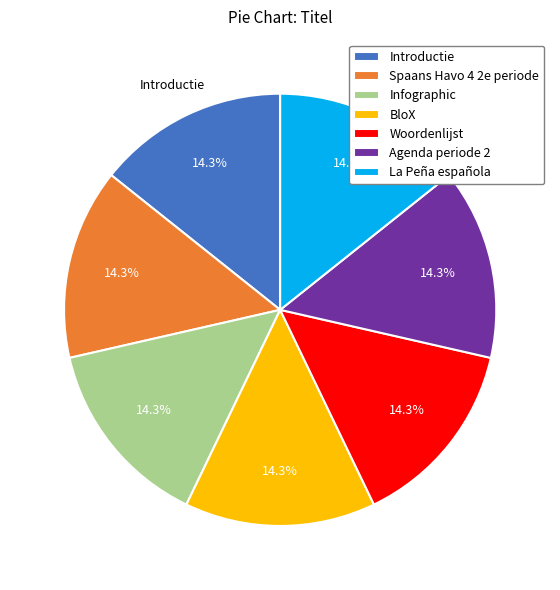

How many slices are in this pie chart?

7